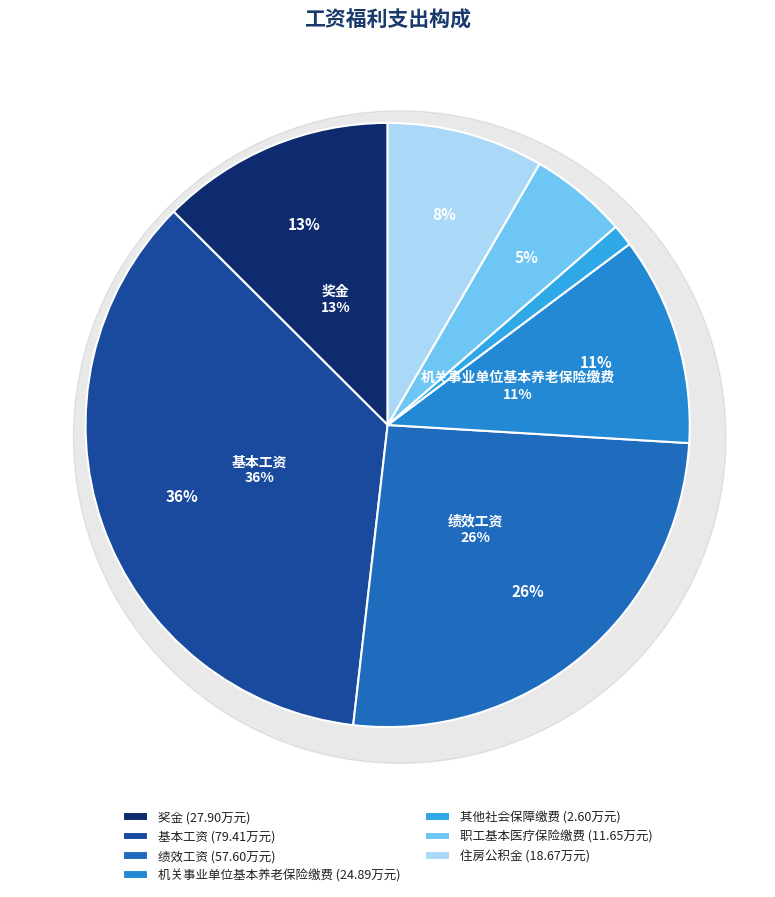

What is the ratio of the value at 基本工资 to the value at 职工基本医疗保险缴费?

6.8